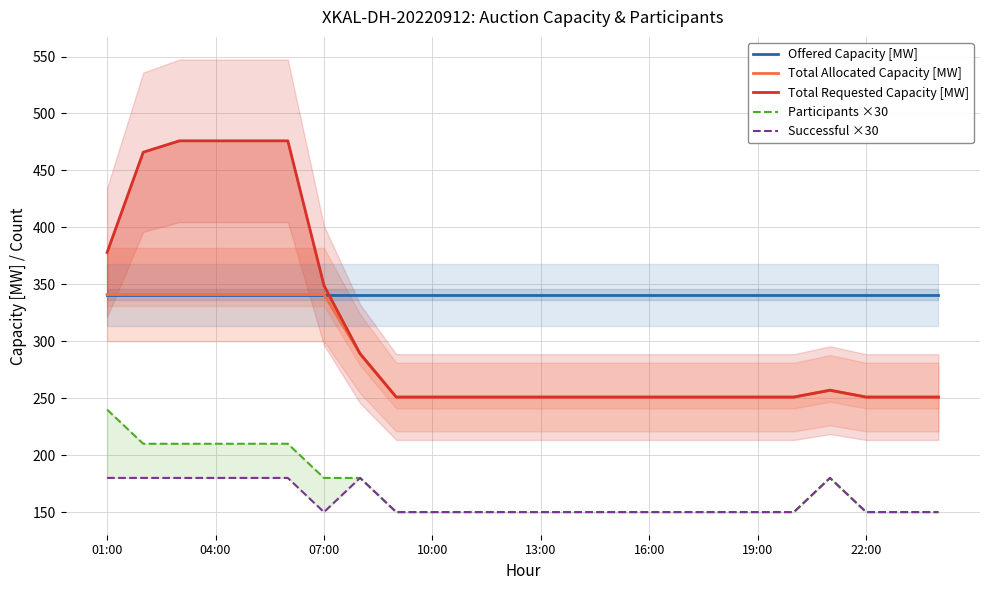

What are all the series names shown in the legend?

Offered Capacity [MW], Total Allocated Capacity [MW], Total Requested Capacity [MW], Participants ×30, Successful ×30